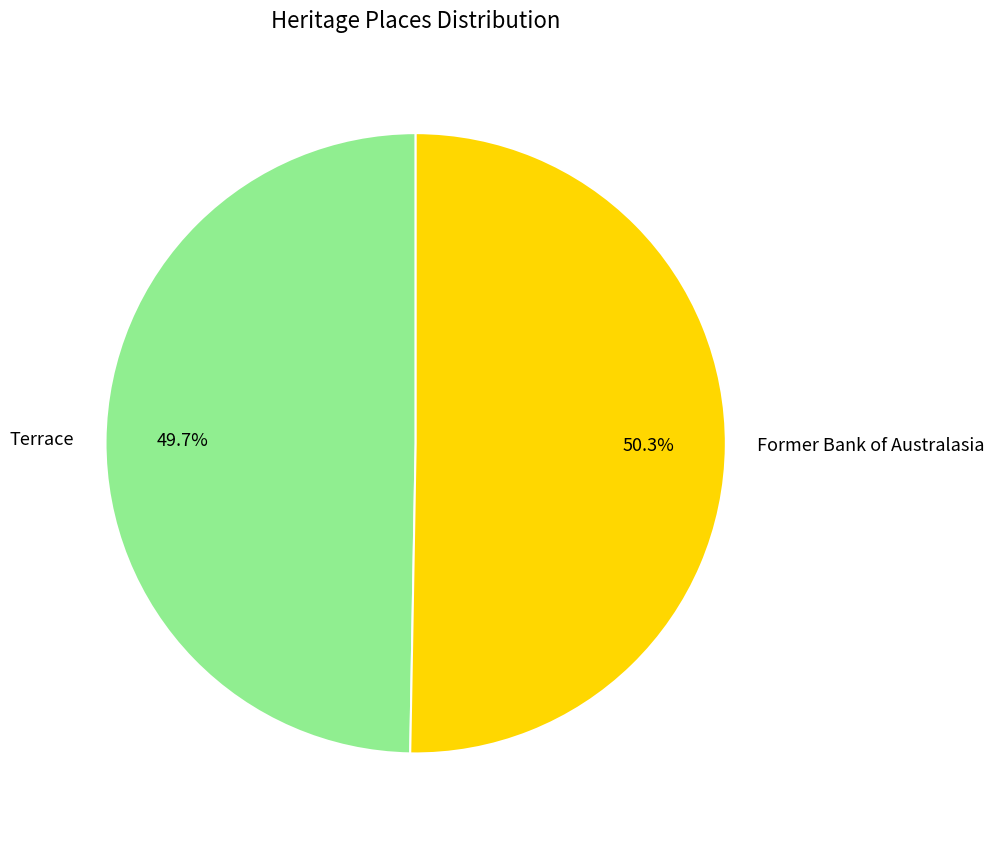

What percentage is the Terrace slice, to the nearest percent?

50%